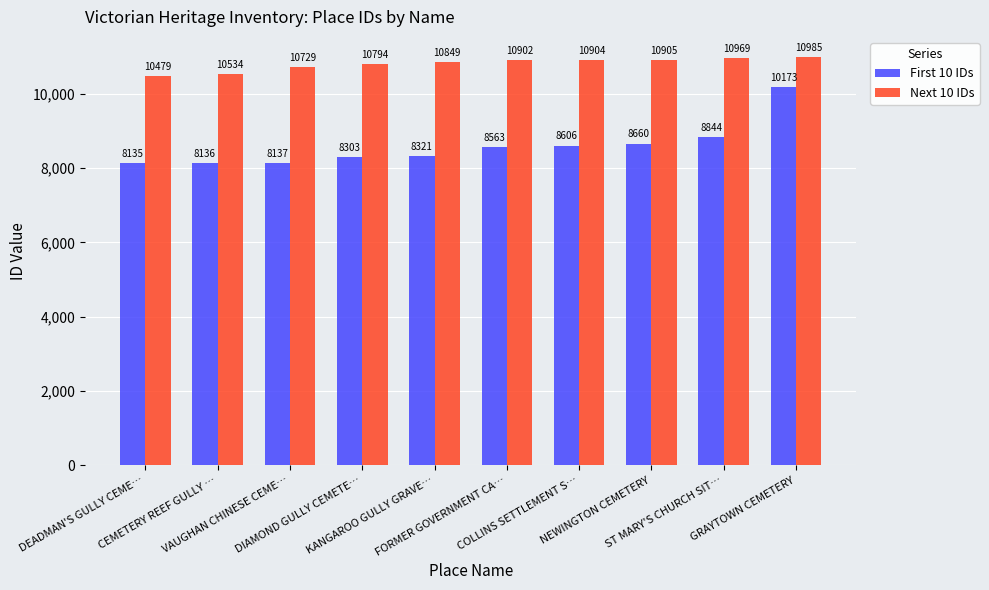

The First 10 IDs series shows 5100 at VAUGHAN CHINESE CEME…. True or false?

False